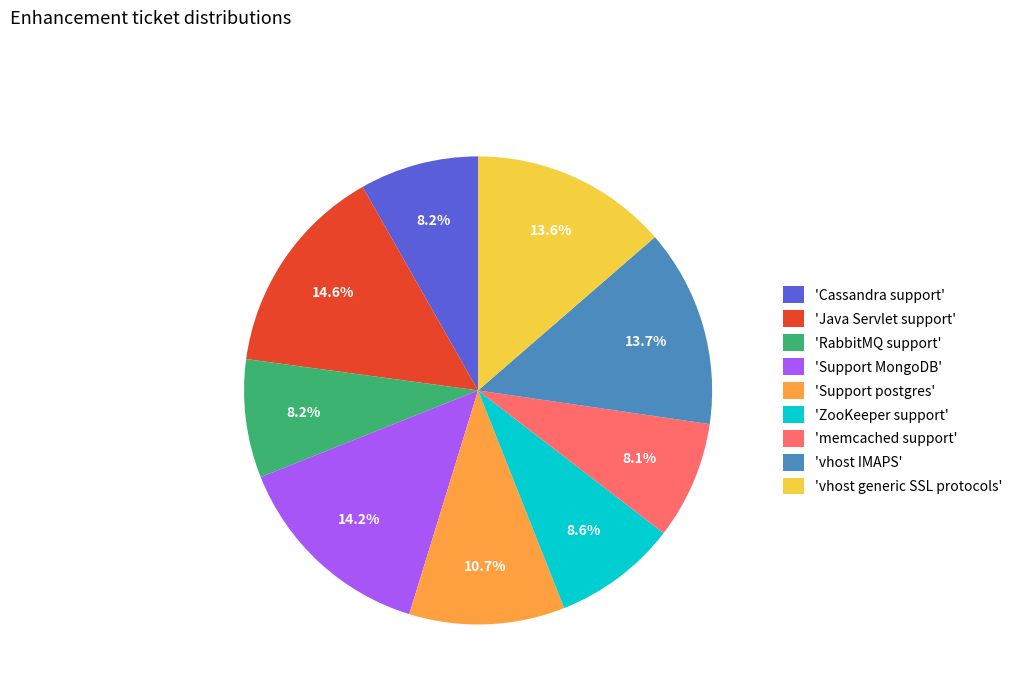

How many segments does this pie chart have?

9